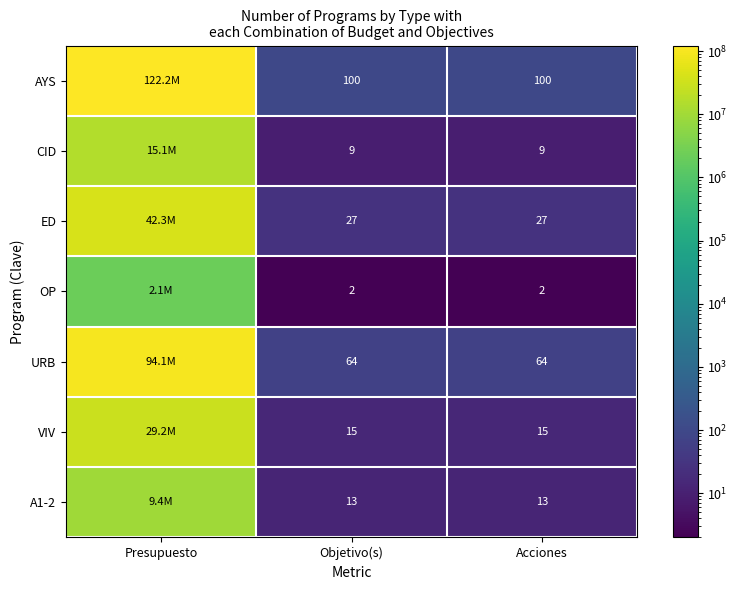

The URB series shows 41.5 at Objetivo(s). True or false?

False